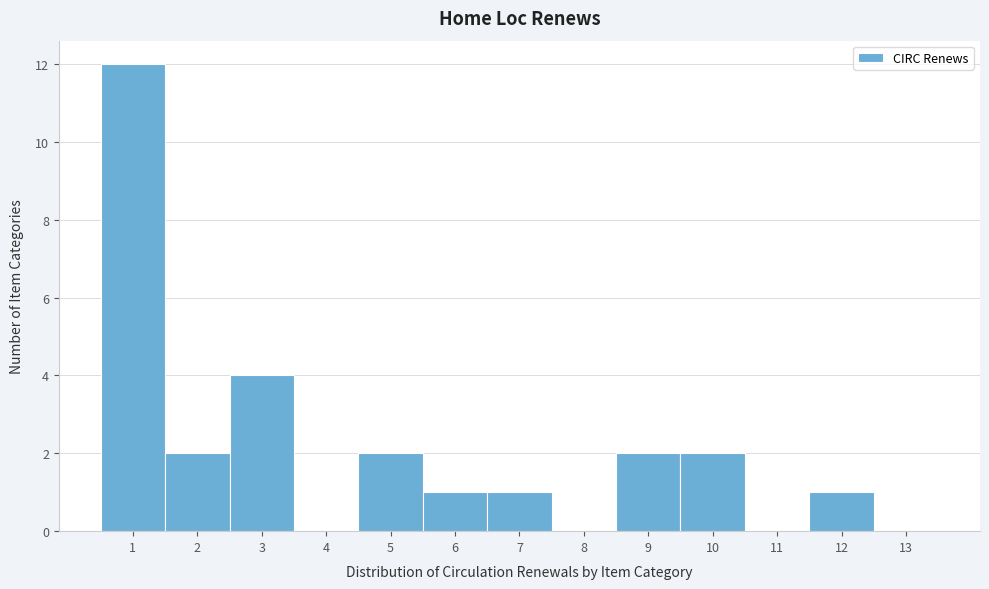

Reading left to right, list every bar in this chart as the range it spans on the x-axis followed by its height. The values are not printed on the chart, so give them approximately, as read against the axis.

0.5 to 1.5: 12
1.5 to 2.5: 2
2.5 to 3.5: 4
3.5 to 4.5: 0
4.5 to 5.5: 2
5.5 to 6.5: 1
6.5 to 7.5: 1
7.5 to 8.5: 0
8.5 to 9.5: 2
9.5 to 10.5: 2
10.5 to 11.5: 0
11.5 to 12.5: 1
12.5 to 13.5: 0